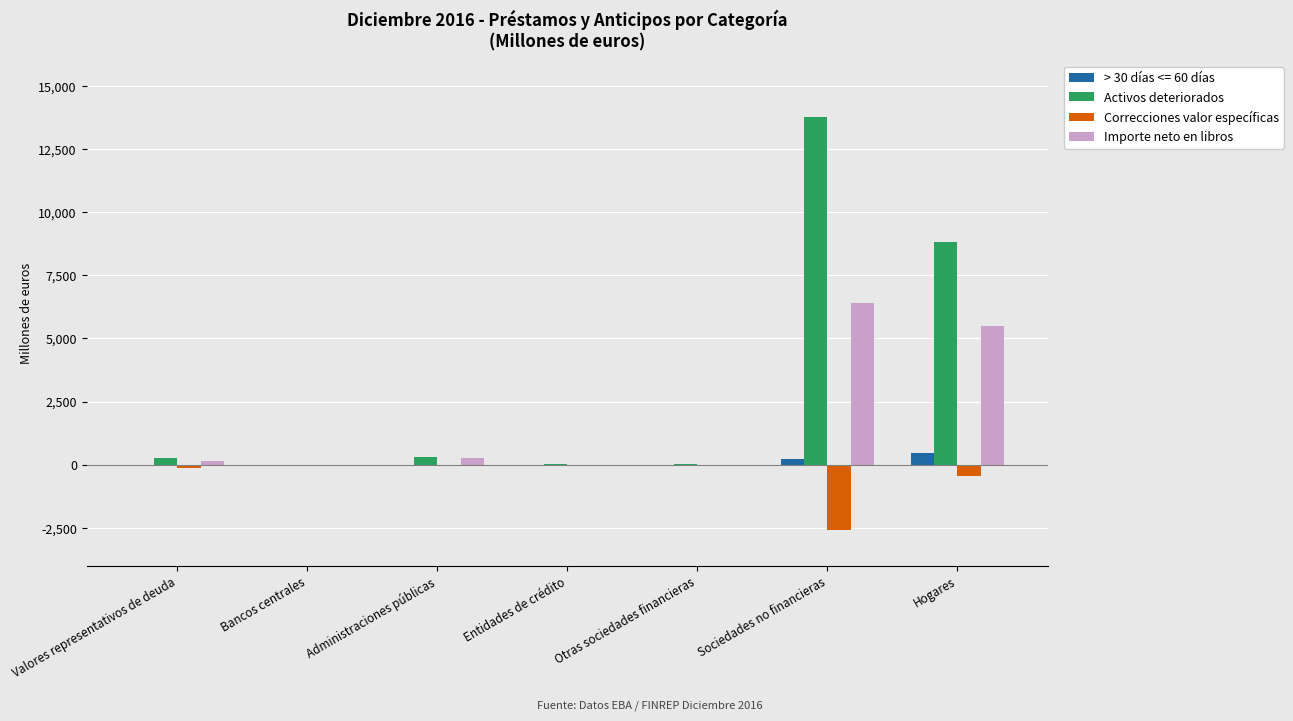

Which series has the largest total across all categories?

Activos deteriorados